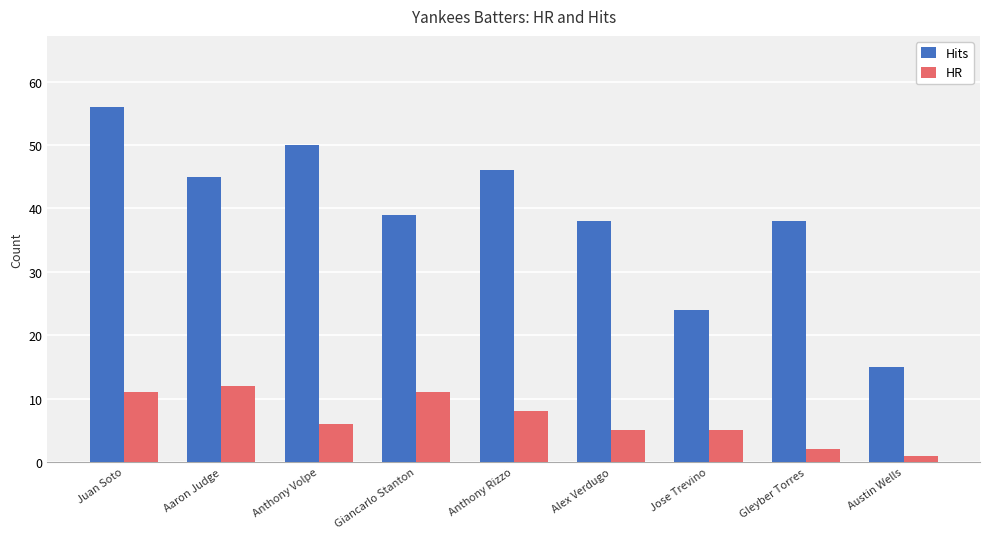

Reading left to right, list all the values displayed in this chart.

Hits: 56	45	50	39	46	38	24	38	15
HR: 11	12	6	11	8	5	5	2	1